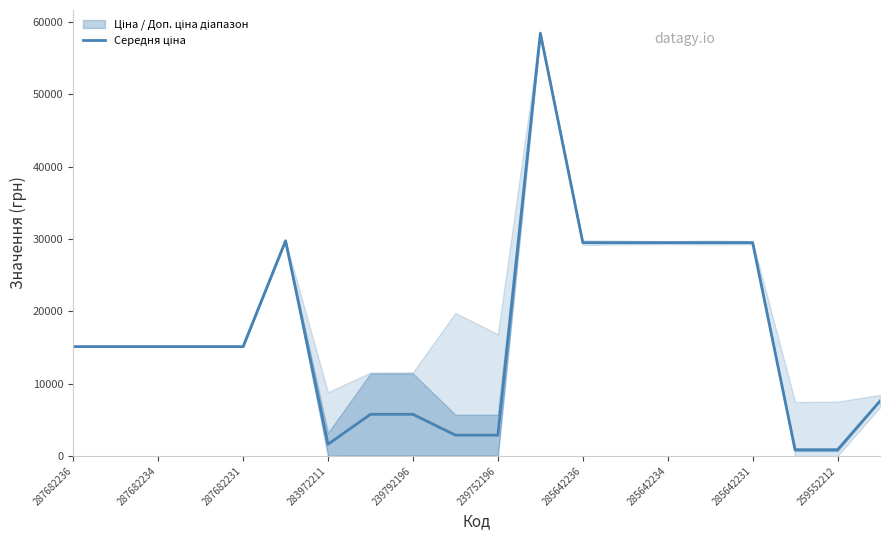

Does the chart have visible grid lines?

No